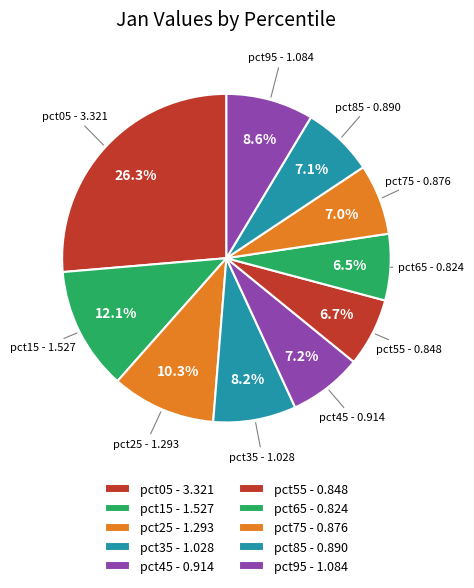

Which slice is the largest?

pct05